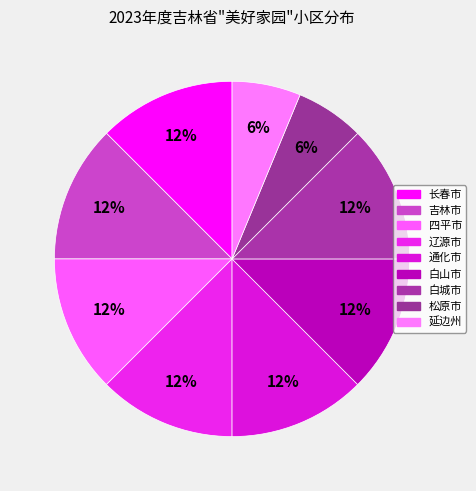

How many segments does this pie chart have?

9